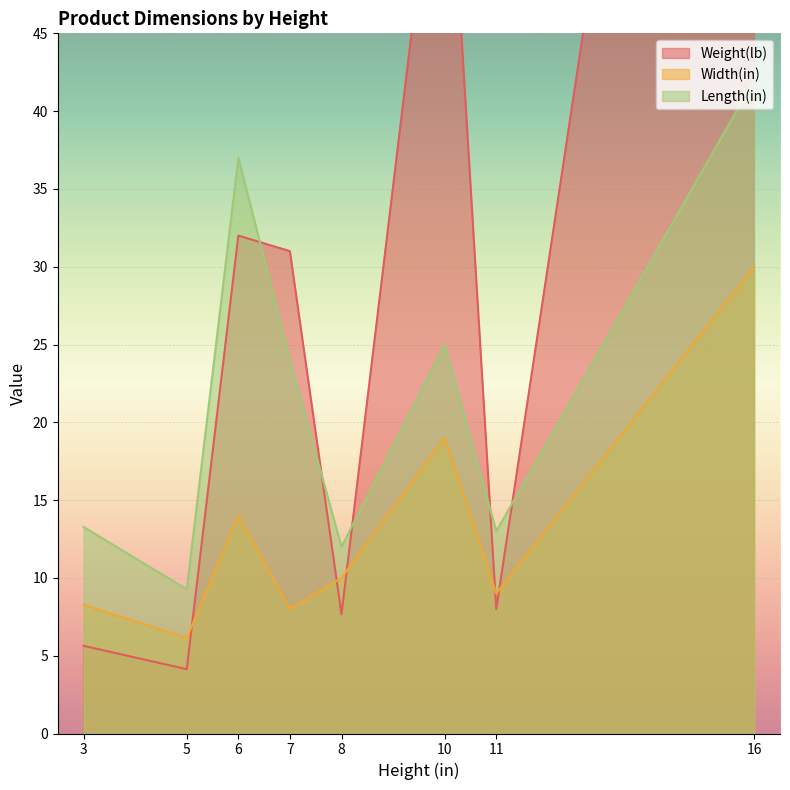

Which series has the widest spread of values?

Weight(lb)